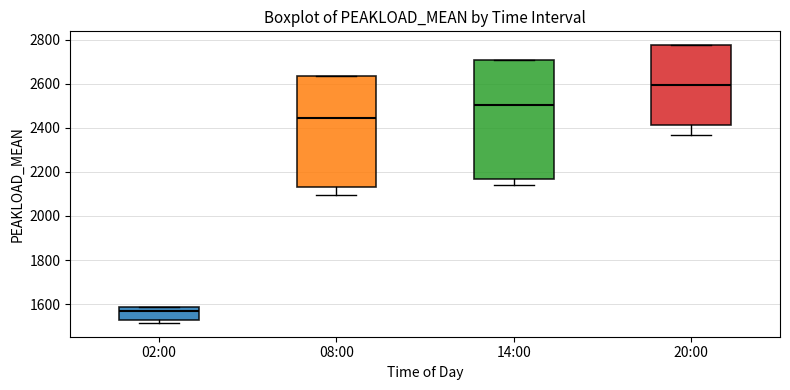

Which box is the tallest, from its lower edge to its upper edge?

14:00